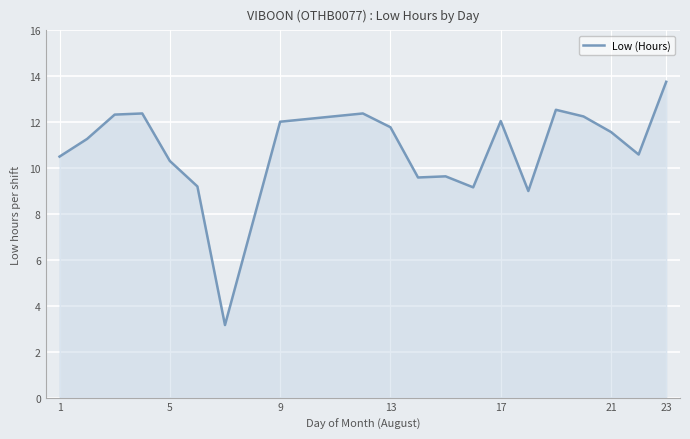

What is the sum of all values?

215.5